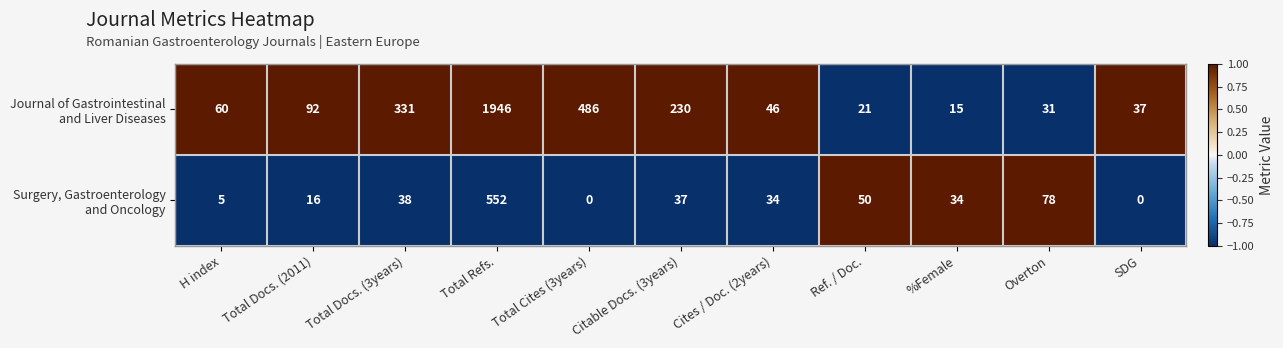

At which category is the sum across all series the highest?

Total Refs.